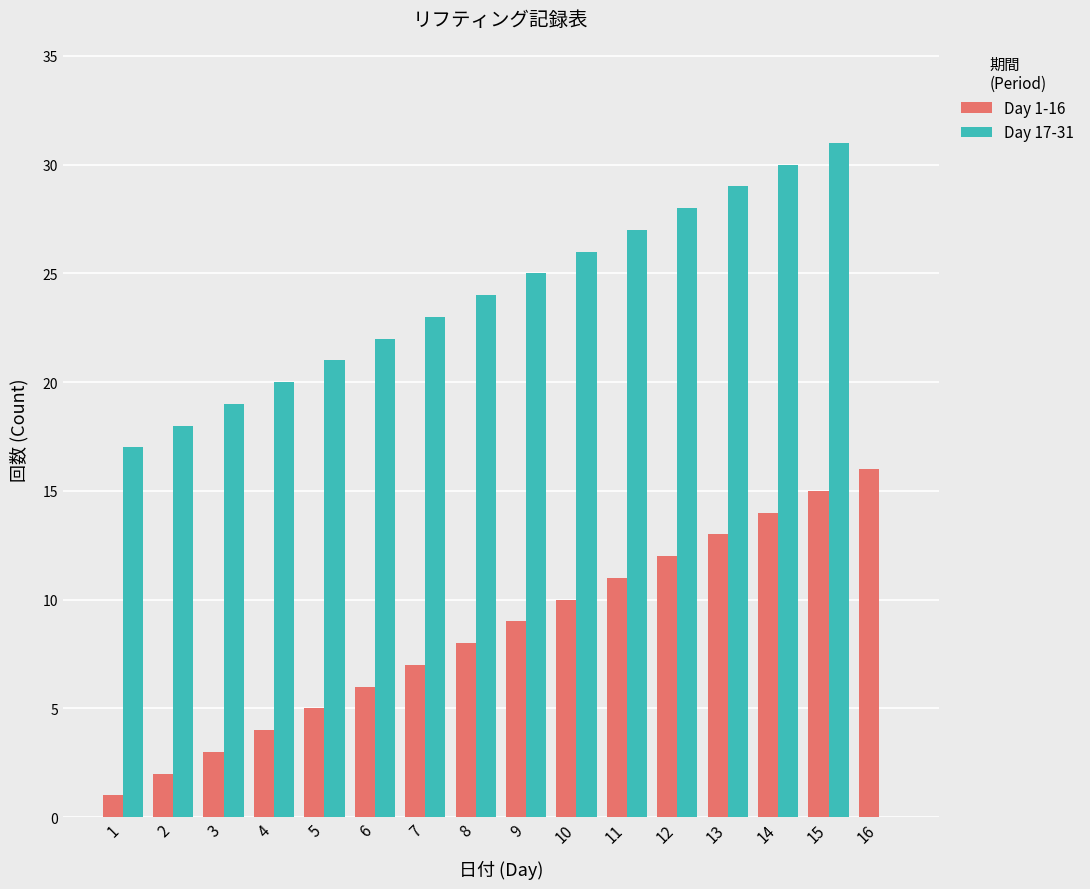

At which category is the sum across all series the highest?

15